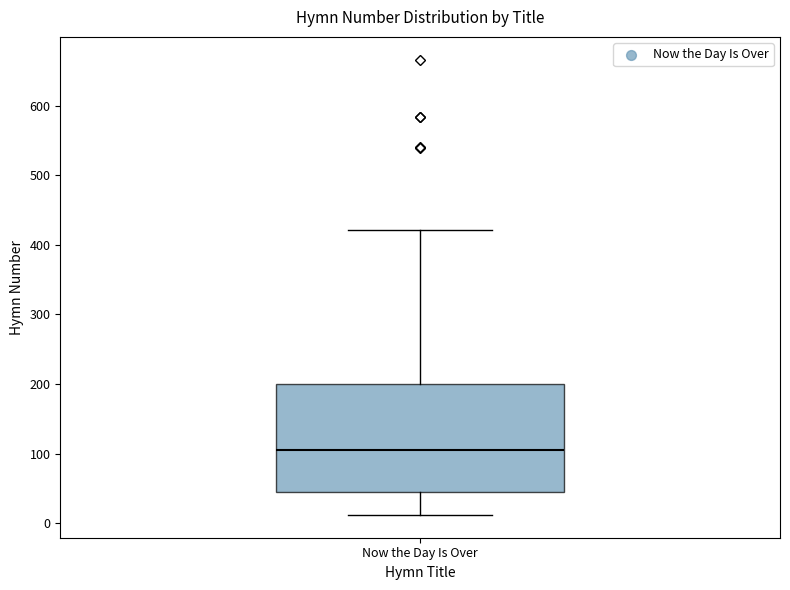

Where does the lower whisker of the box for Now the Day Is Over end on the y-axis? The values are not printed on the chart, so give them approximately, as read against the axis.

10